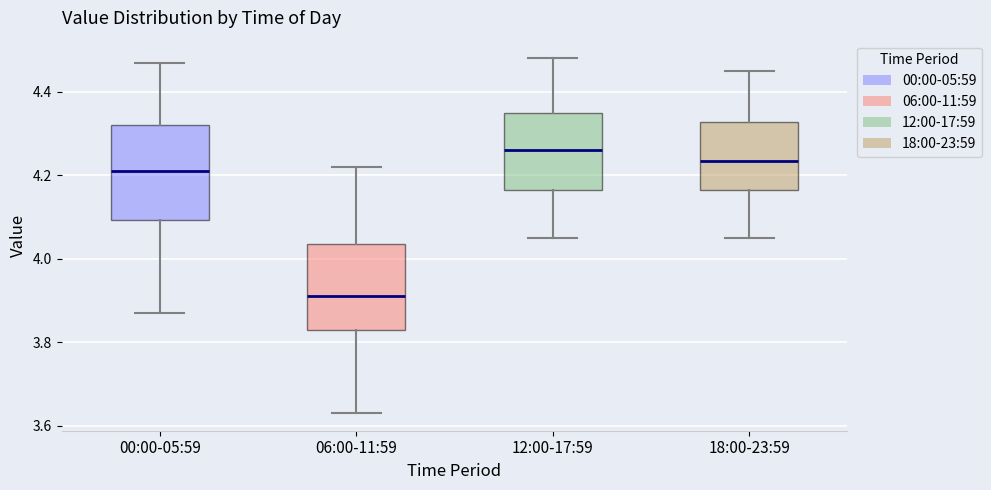

Reading left to right, read every box against the y-axis: the position of its median line, the range the box covers, and the ends of its whiskers. The values are not printed on the chart, so give them approximately, as read against the axis.

00:00-05:59: median 4.22, box 4.10 to 4.32, whiskers 3.88 to 4.48
06:00-11:59: median 3.92, box 3.84 to 4.04, whiskers 3.64 to 4.22
12:00-17:59: median 4.26, box 4.16 to 4.36, whiskers 4.06 to 4.48
18:00-23:59: median 4.24, box 4.16 to 4.32, whiskers 4.06 to 4.46